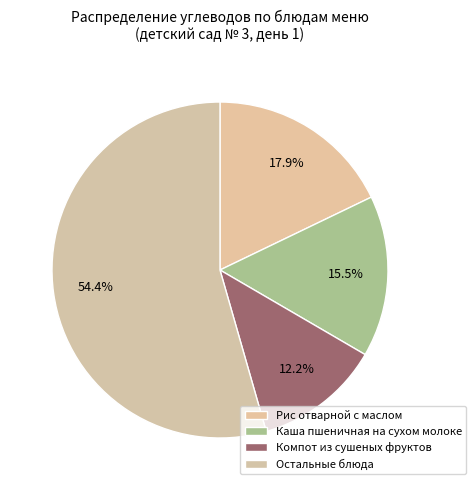

What percentage do Каша пшеничная на сухом молоке and Рис отварной с маслом together represent?

33.4%